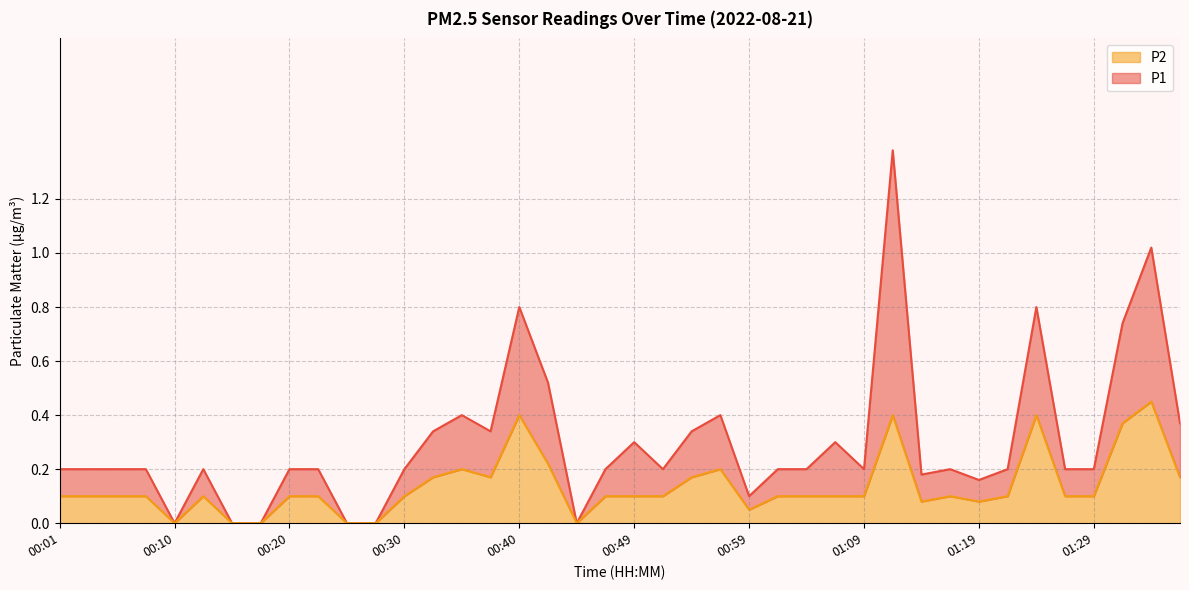

Which has a higher value, 01:09 or 00:32?

00:32